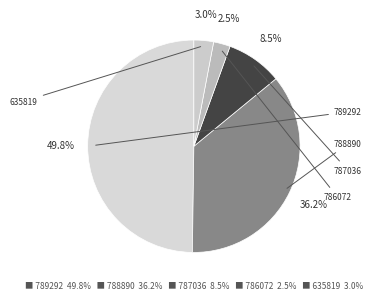

How many segments does this pie chart have?

5